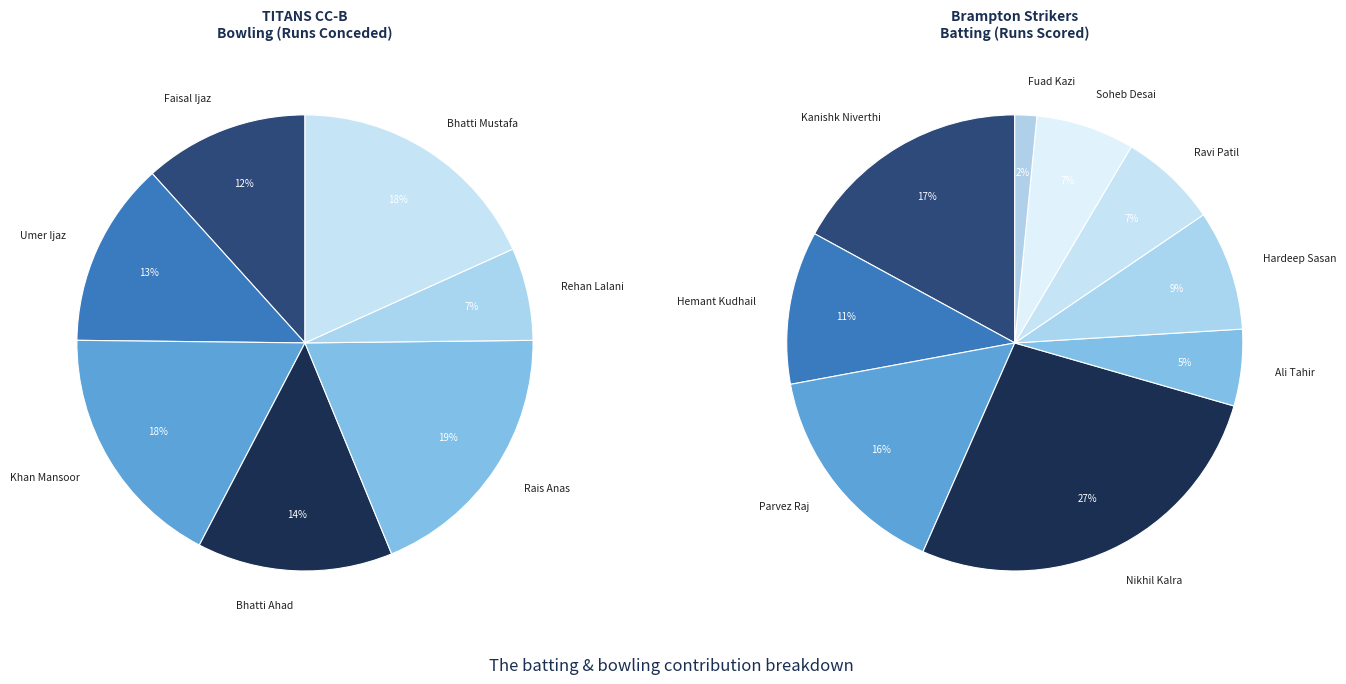

To the nearest percent, what portion does Bhatti Mustafa represent?

18%